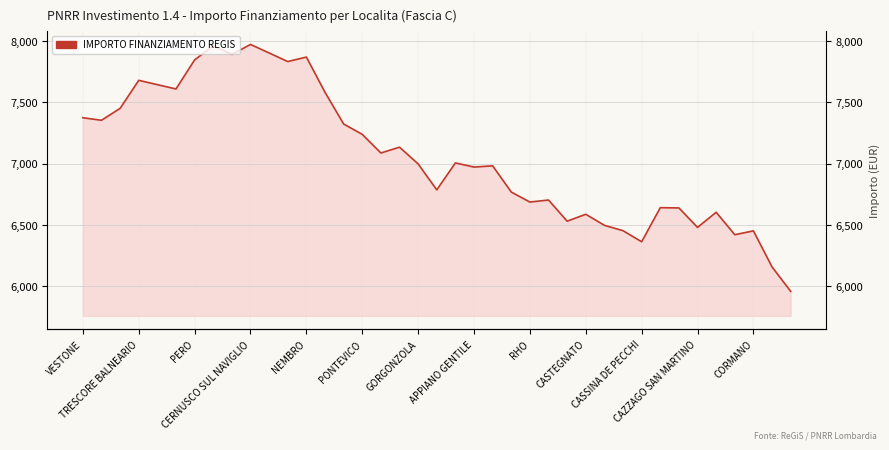

What is the change in value from CAZZAGO SAN MARTINO to CORMANO?

-28.4